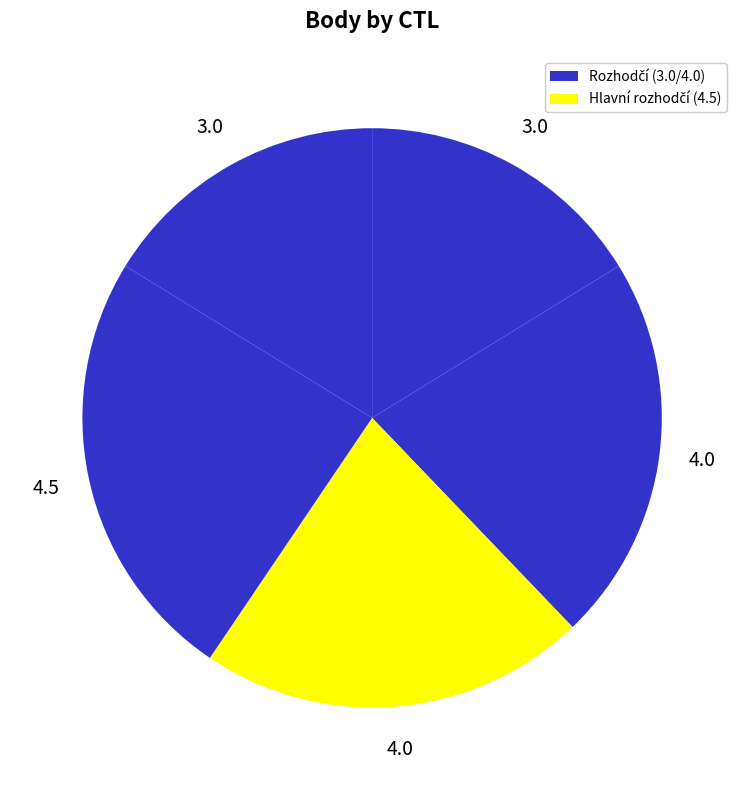

How many segments does this pie chart have?

5